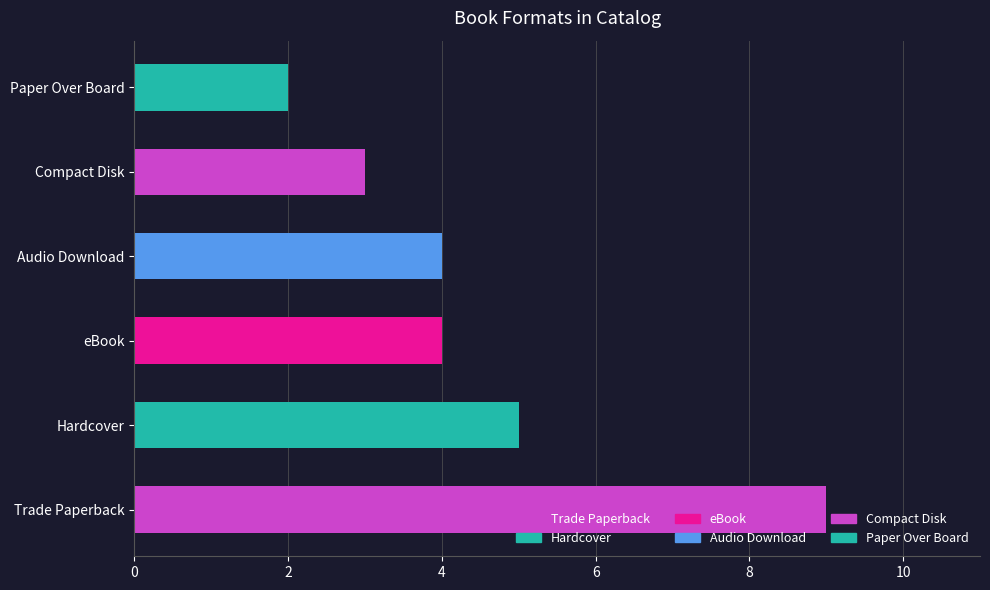

Which label corresponds to the largest value in the chart?

Trade Paperback